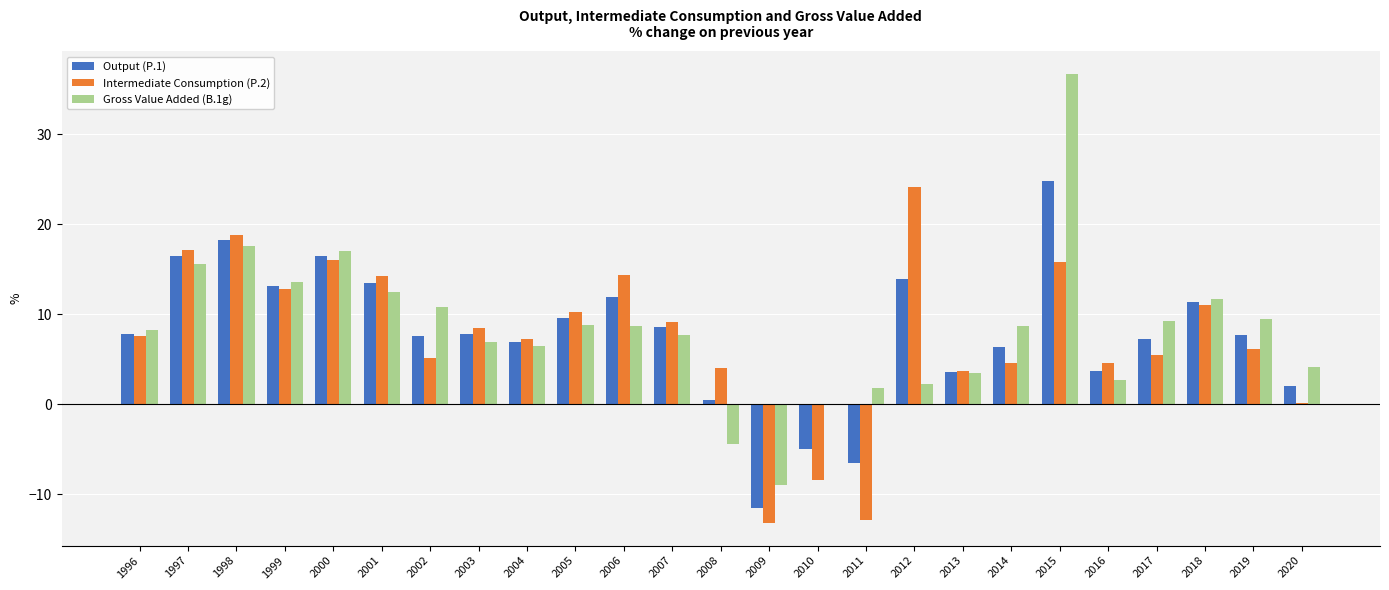

Between 1999 and 2016, which series saw the biggest shift?

Gross Value Added (B.1g)